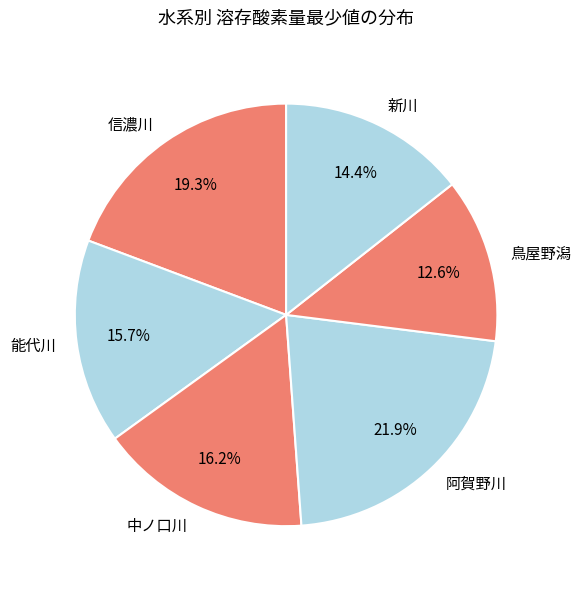

What percentage do 中ノ口川 and 信濃川 together represent?

35.5%